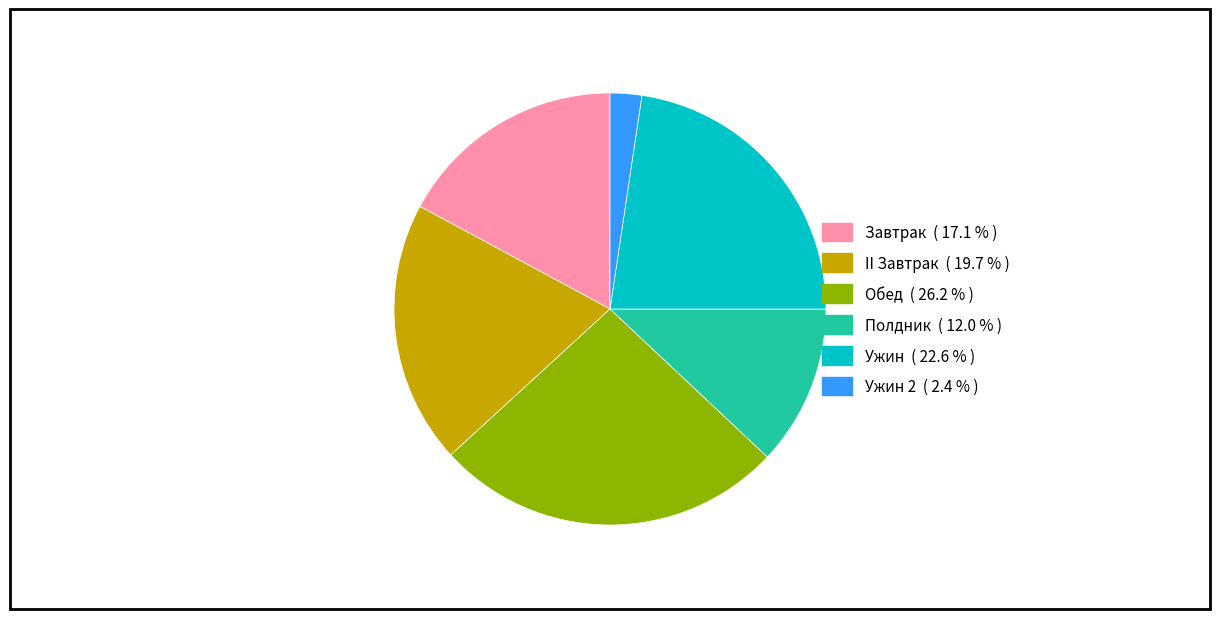

Is there any slice that represents more than half of the pie?

No